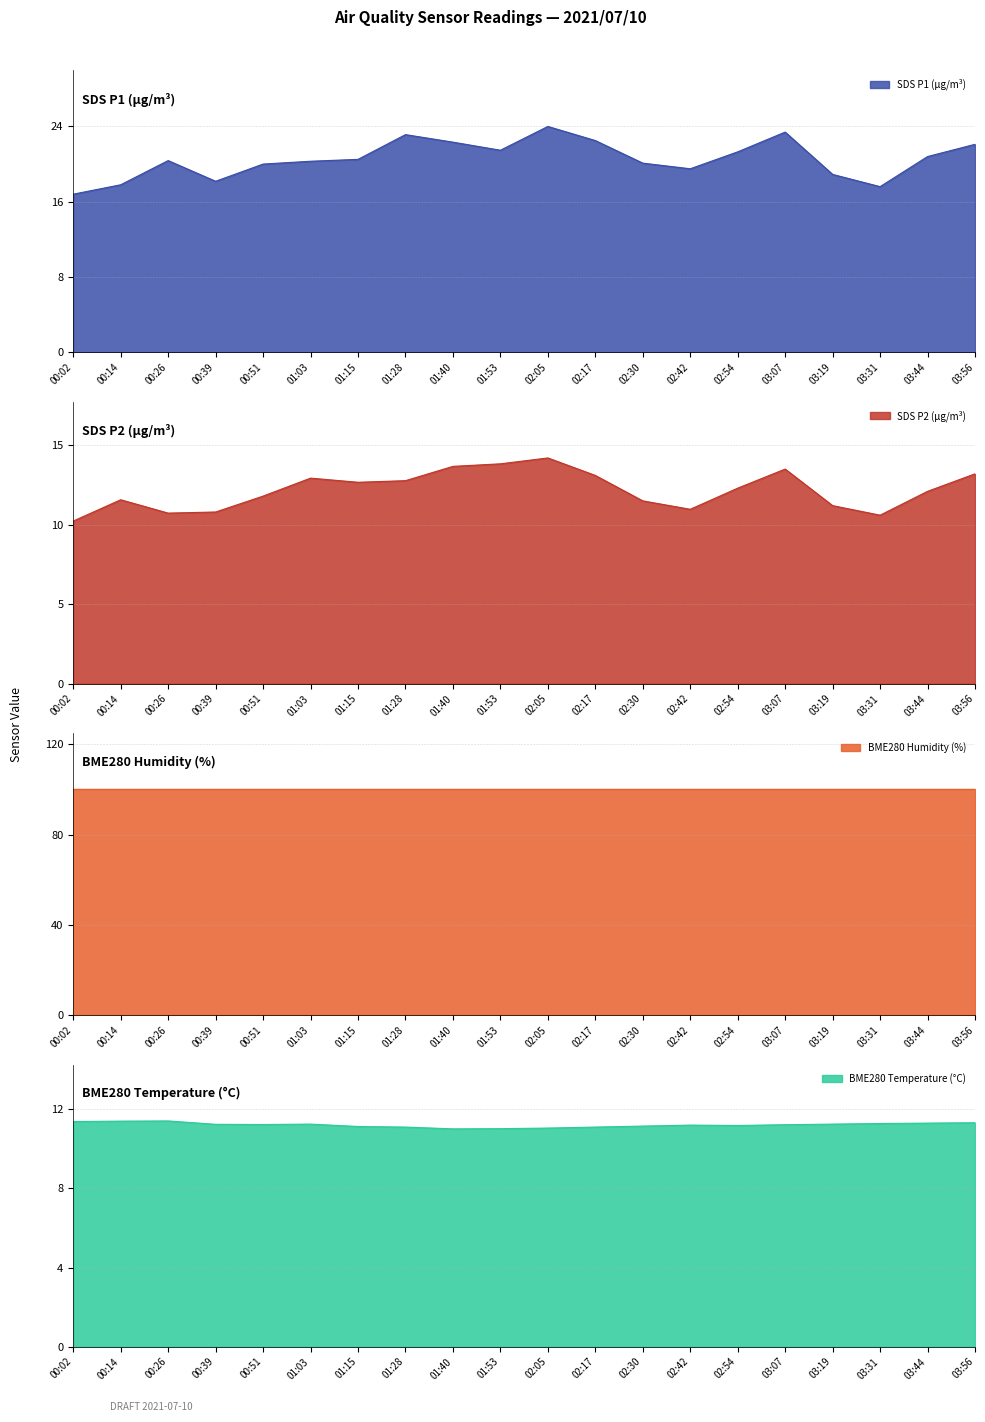

What is the spread (max minus min) of values at 02:05?

12.9